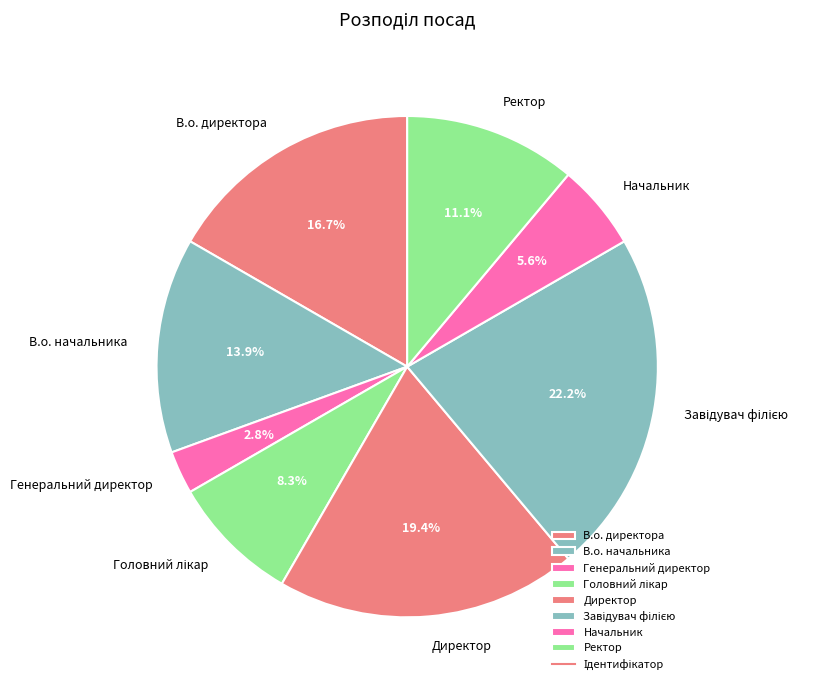

Is there a majority slice in this chart?

No